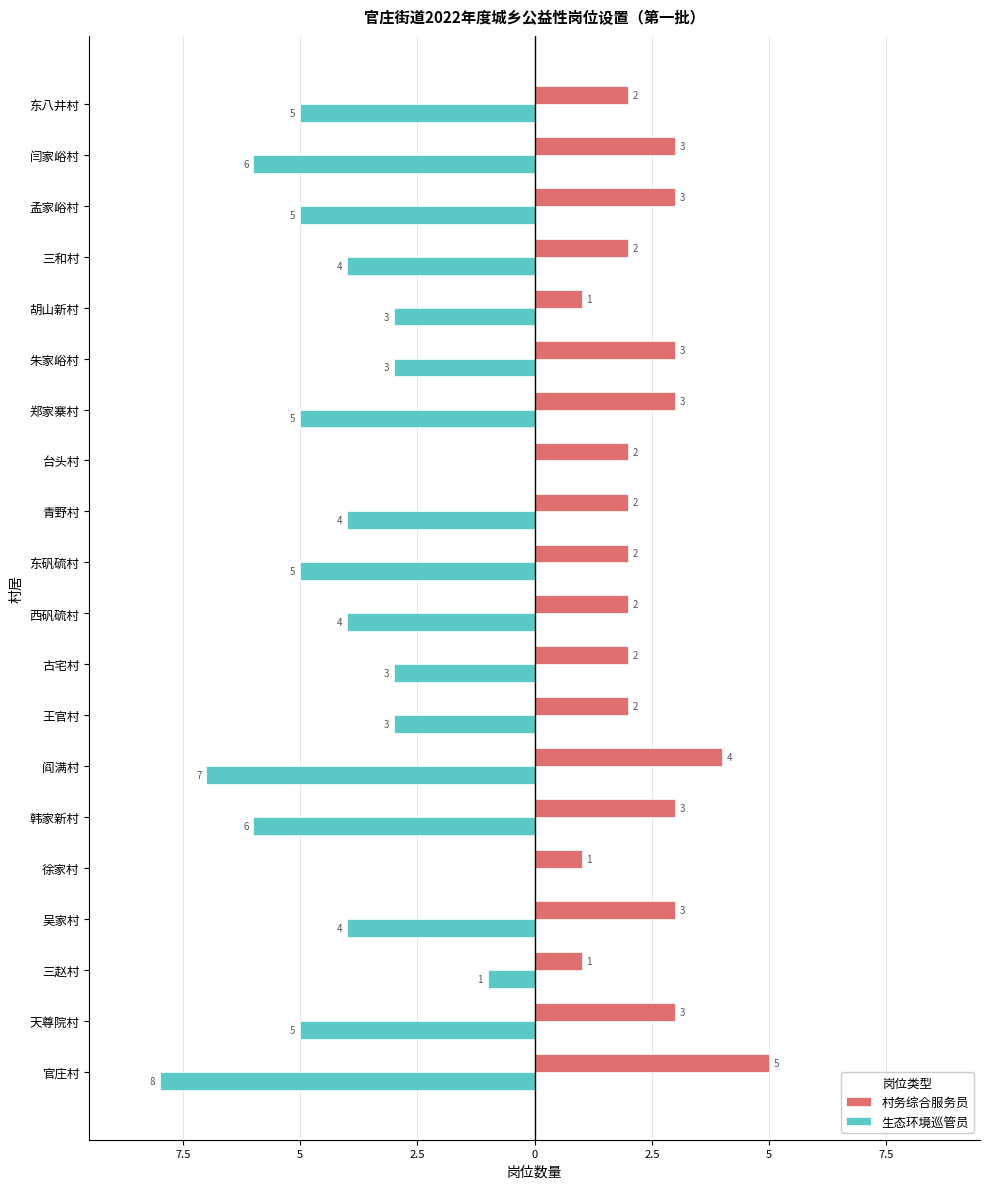

What are all the series names shown in the legend?

村务综合服务员, 生态环境巡管员